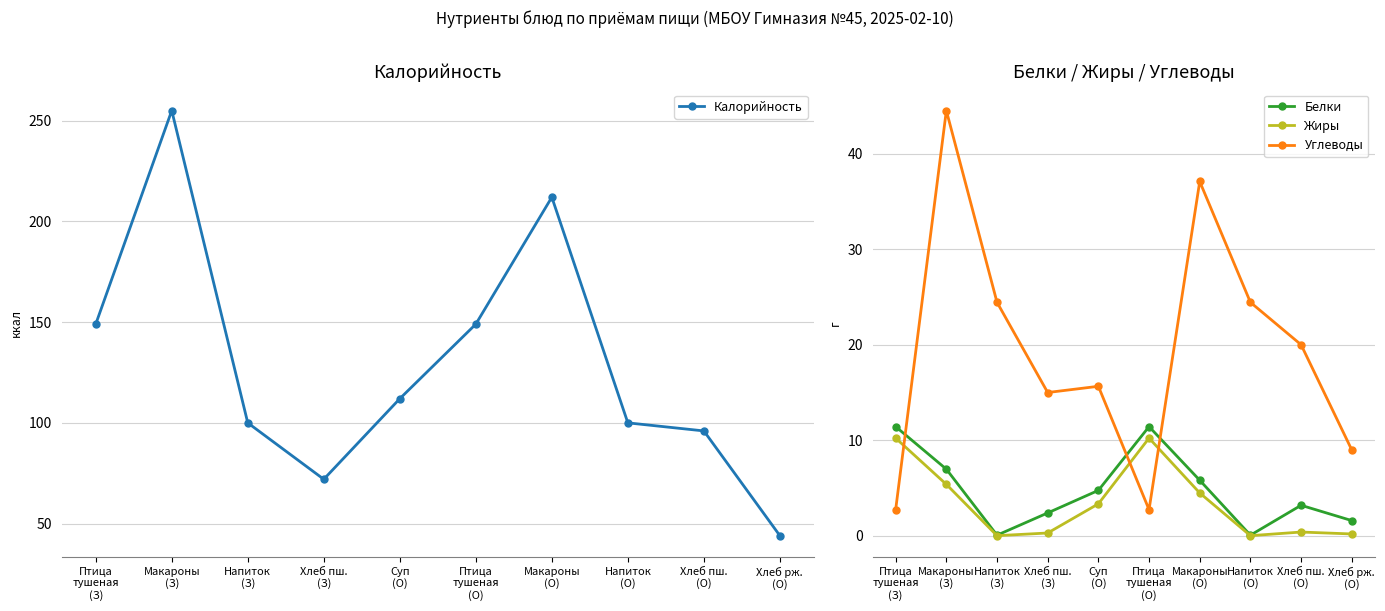

At Хлеб пш.
(О), list the series in order from largest to smallest.

Калорийность, Углеводы, Белки, Жиры